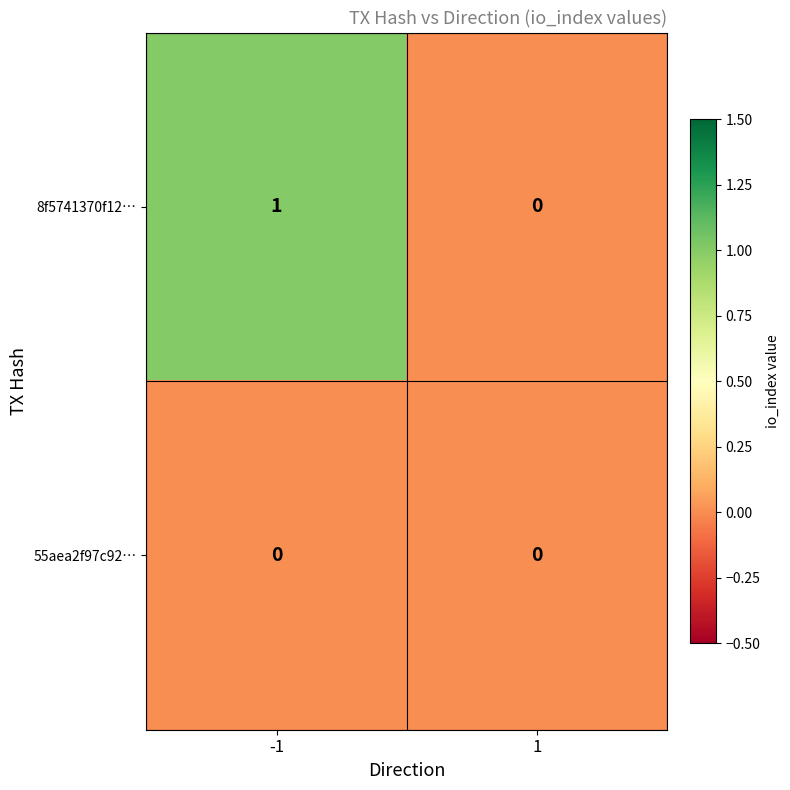

Rank the series by their maximum value, from lowest to highest.

55aea2f97c92…, 8f5741370f12…